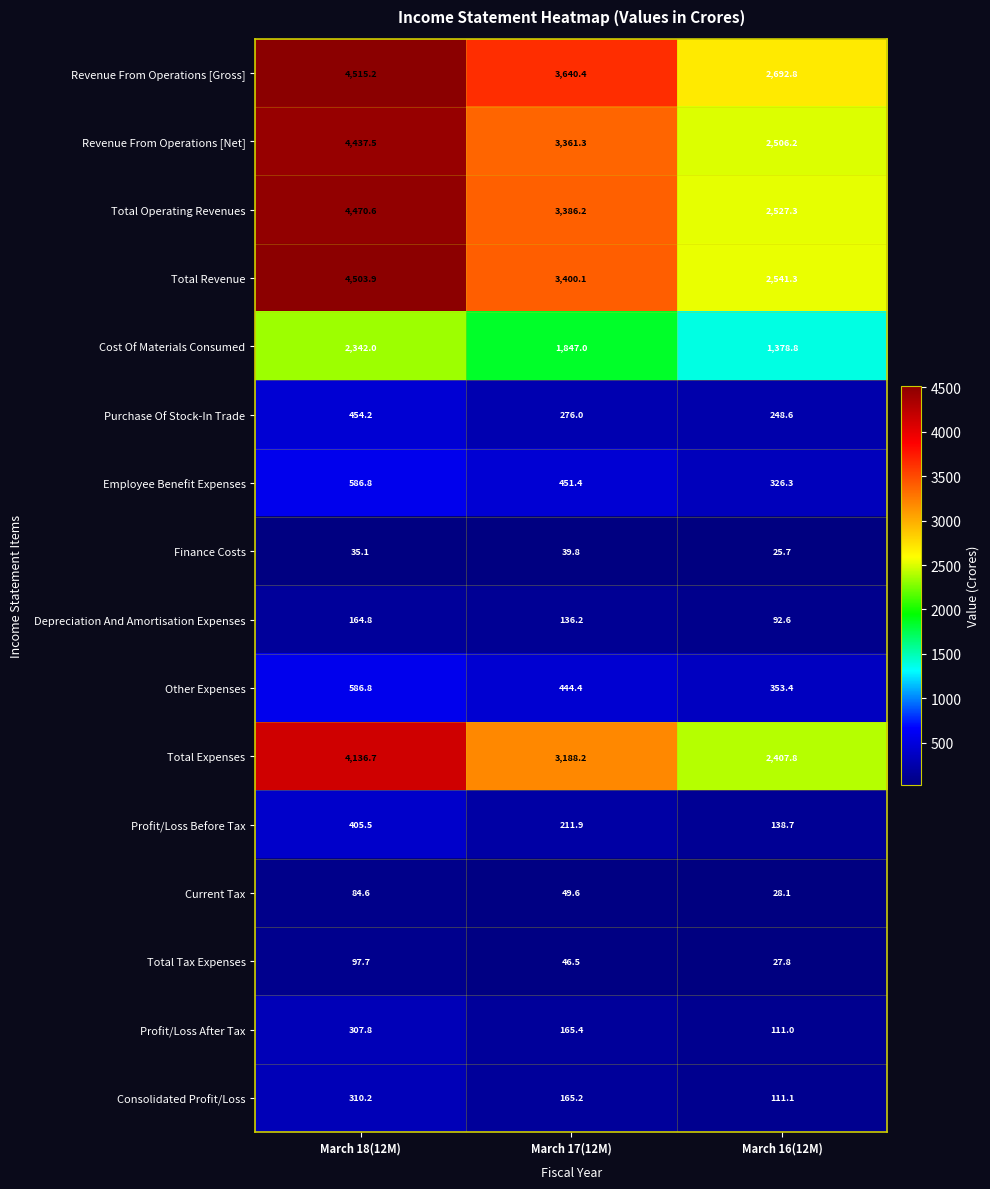

At March 16(12M), list the series in order from smallest to largest.

Finance Costs, Total Tax Expenses, Current Tax, Depreciation And Amortisation Expenses, Profit/Loss After Tax, Consolidated Profit/Loss, Profit/Loss Before Tax, Purchase Of Stock-In Trade, Employee Benefit Expenses, Other Expenses, Cost Of Materials Consumed, Total Expenses, Revenue From Operations [Net], Total Operating Revenues, Total Revenue, Revenue From Operations [Gross]